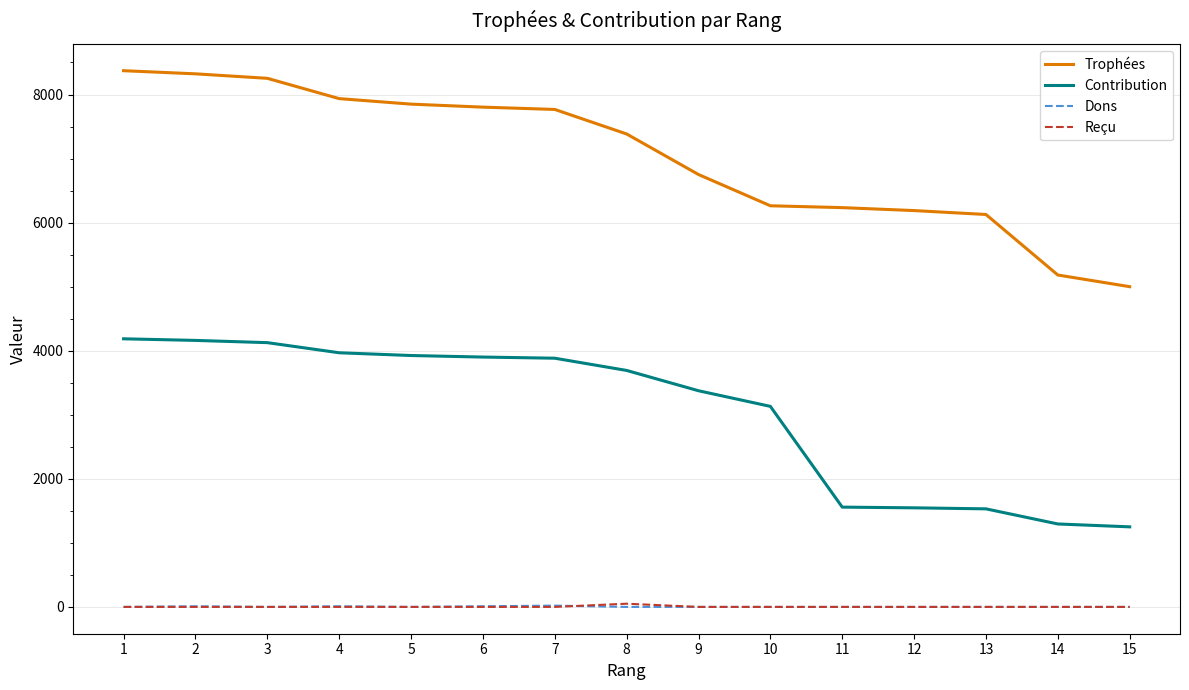

Between 1 and 10, which series saw the biggest shift?

Trophées